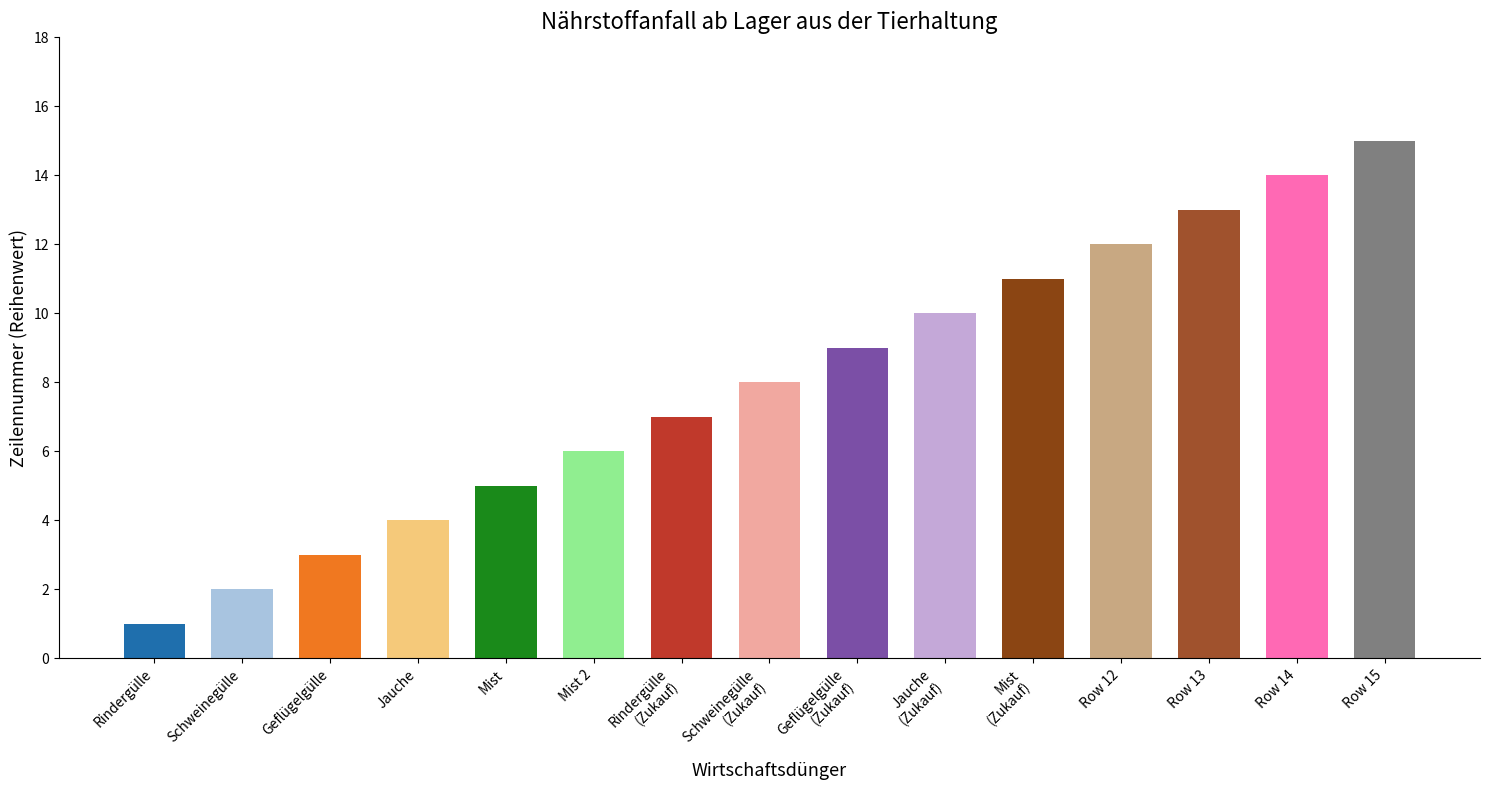

The chart shows a value of 12 at Row 12. True or false?

True